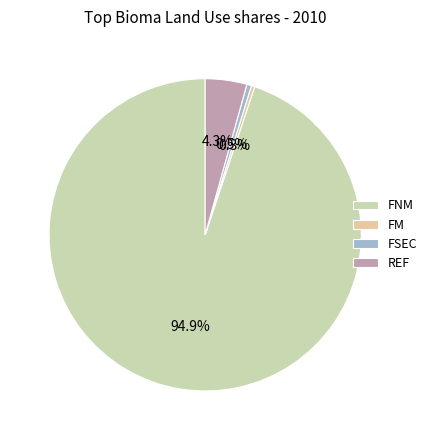

How many segments does this pie chart have?

4